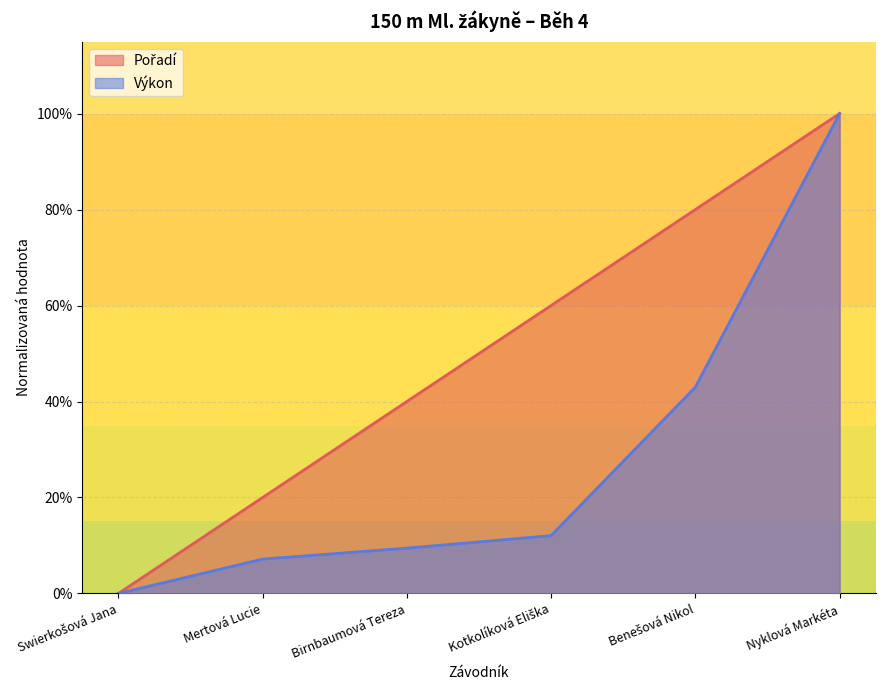

How many data points in Výkon are above 0?

5